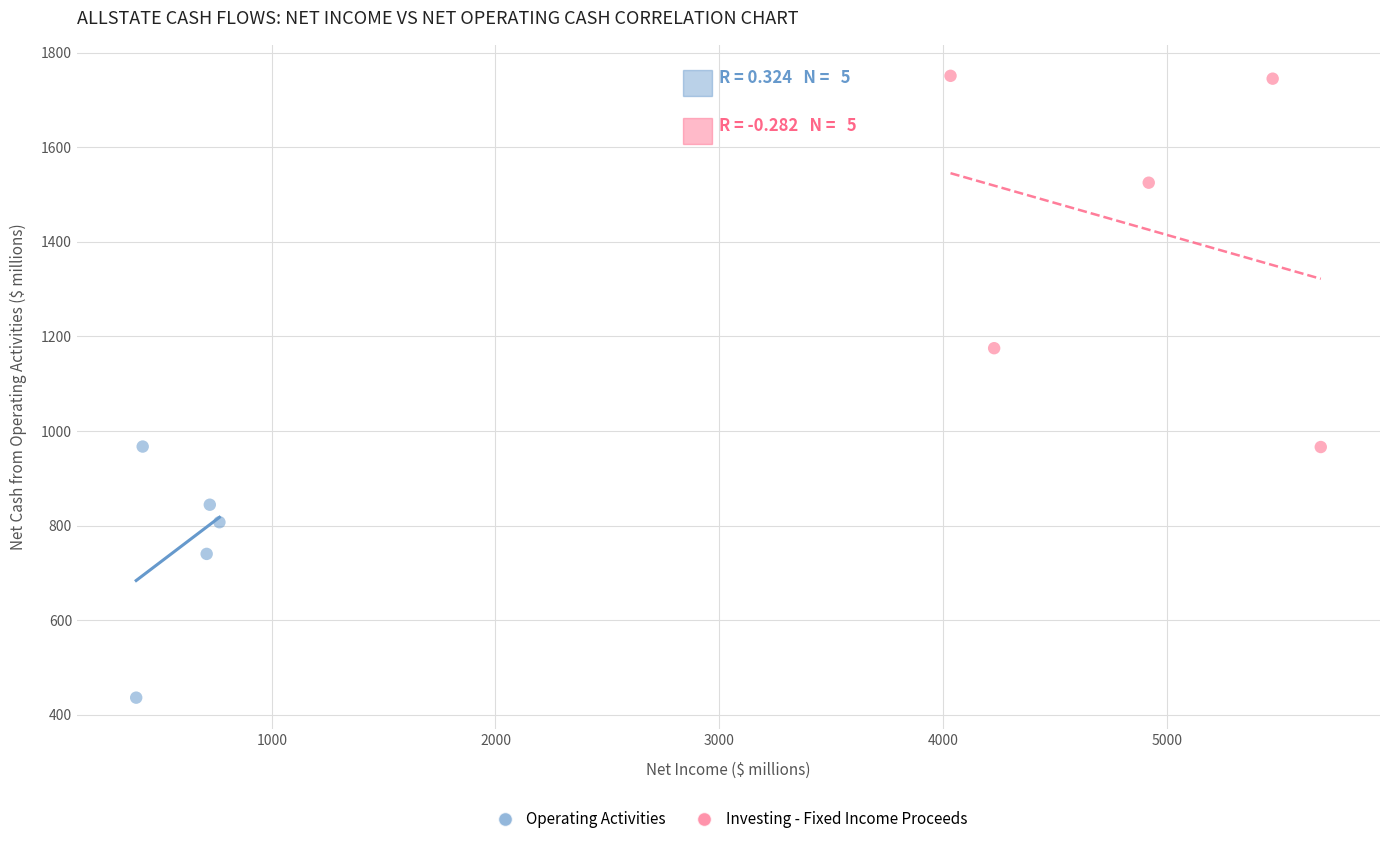

Which series has the largest Y range (max minus min)?

Investing - Fixed Income Proceeds